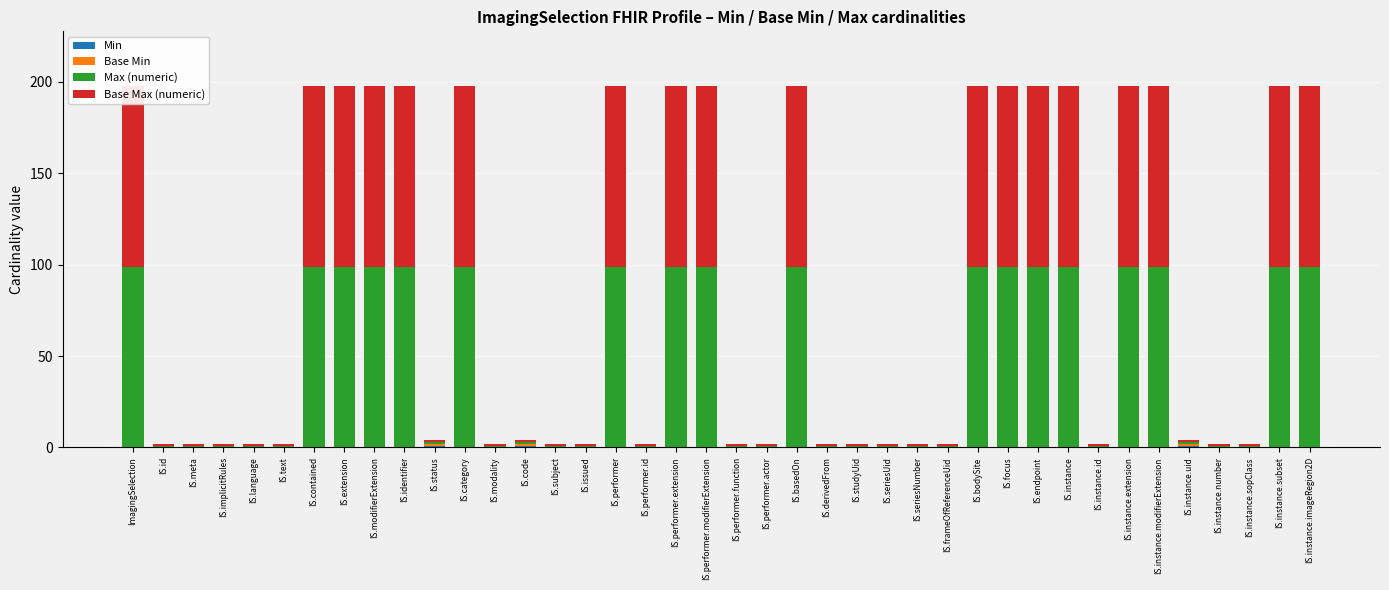

Which series has the largest total across all categories?

Max (numeric)